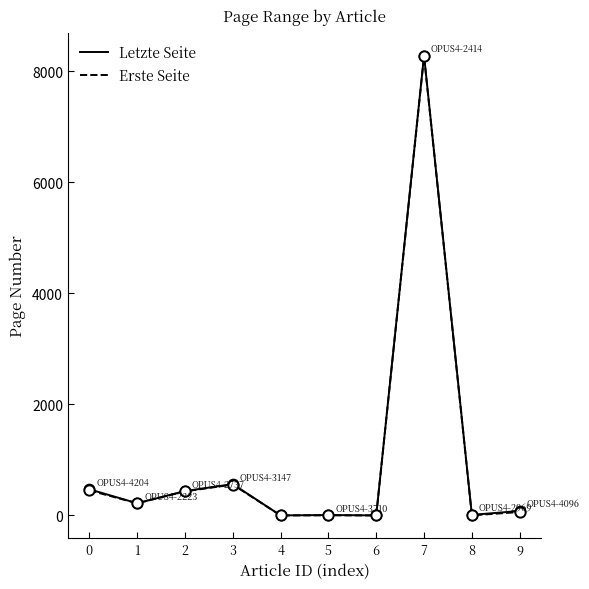

What are all the series names shown in the legend?

Letzte Seite, Erste Seite